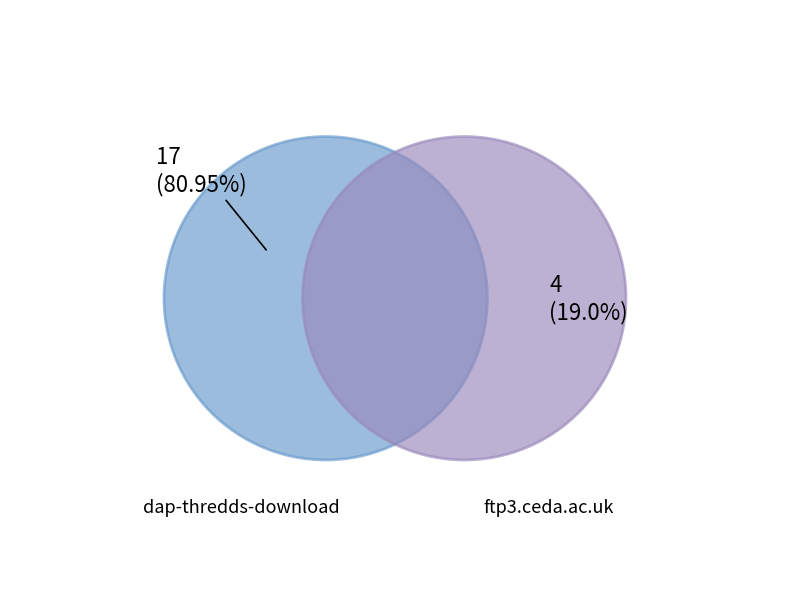

Is the sum of ftp3.ceda.ac.uk and dap-thredds-download greater than half?

Yes